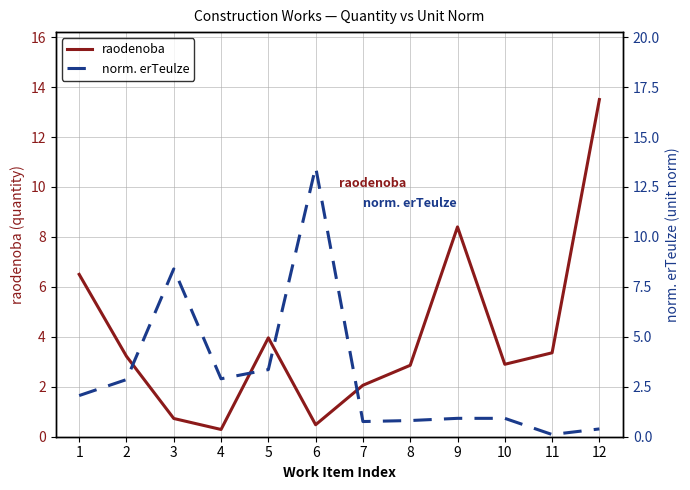

Reading right to left, extract all data points from this chart.

raodenoba: 12=13.5	11=3.4	10=2.9	9=8.4	8=2.9	7=2.1	6=0.5	5=4.0	4=0.3	3=0.7	2=3.2	1=6.5
norm. erTeulze: 12=0.4	11=0.1	10=0.9	9=0.9	8=0.8	7=0.8	6=13.5	5=3.4	4=2.9	3=8.4	2=2.9	1=2.1